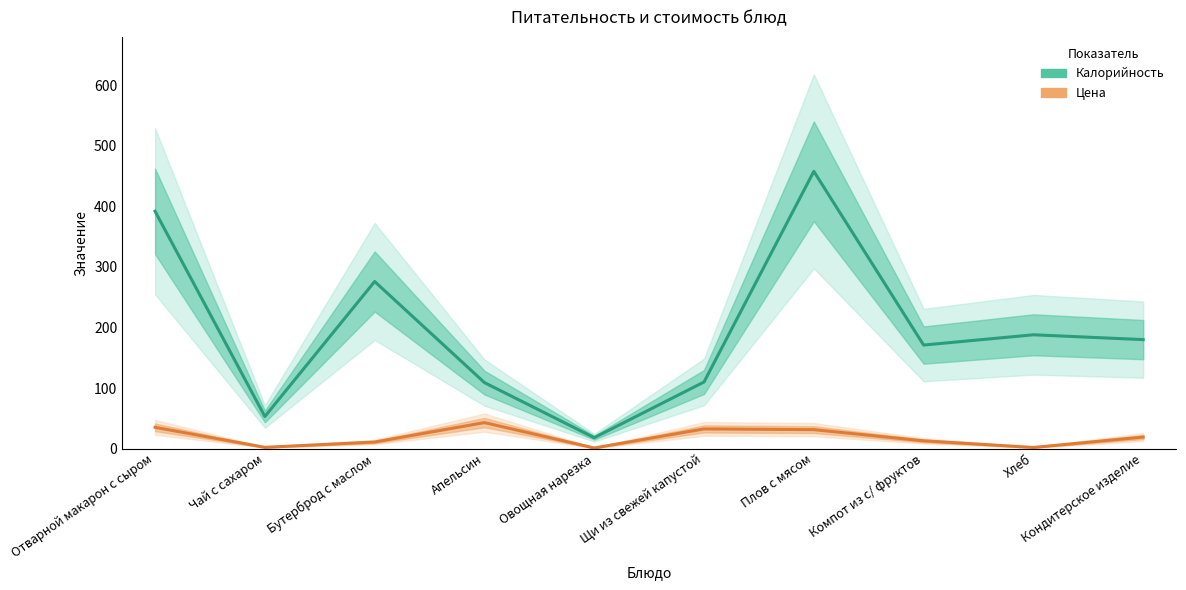

Is it true that Цена equals 31.3 at Плов с мясом?

True